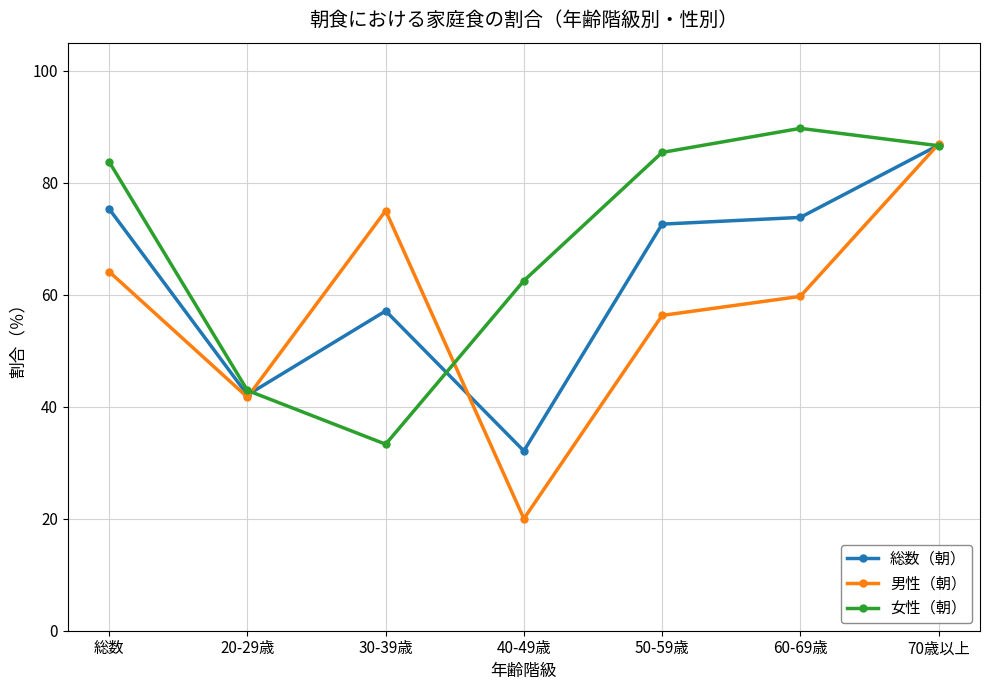

Where is 女性（朝） nearest to the value 61?

40-49歳